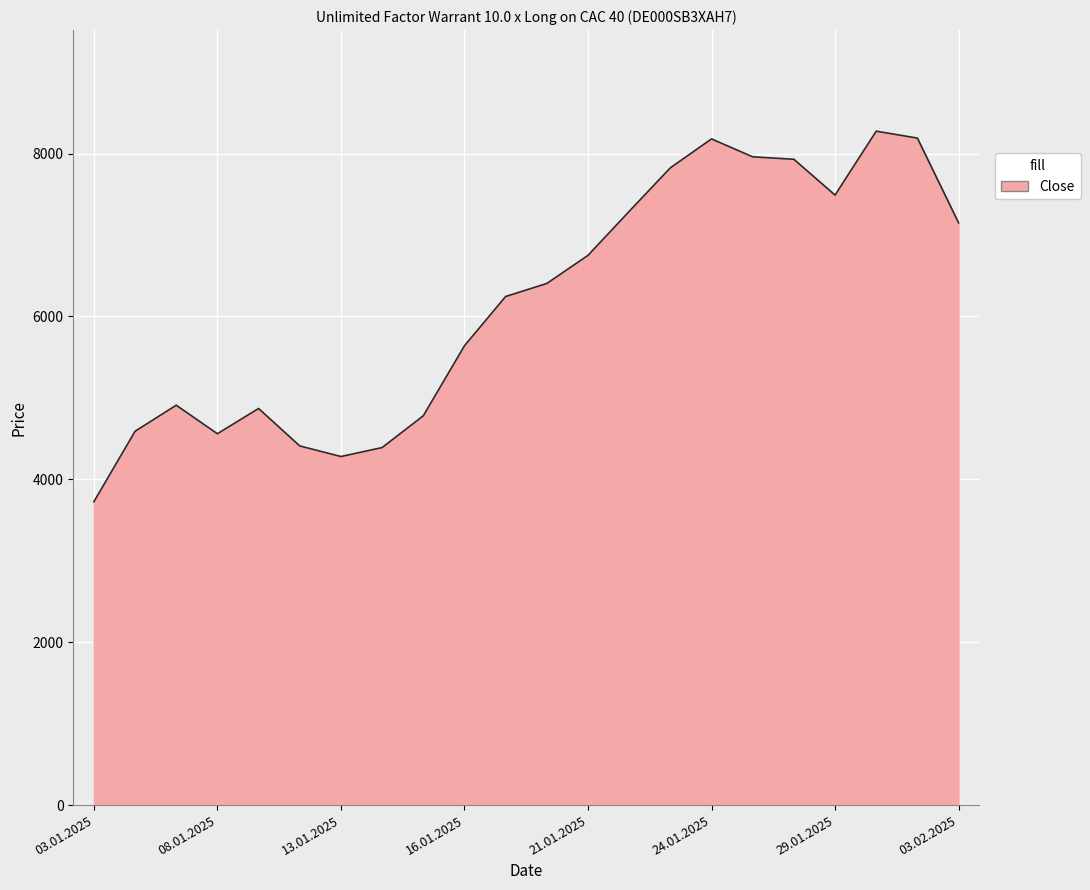

What is the minimum value shown in the chart?

3725